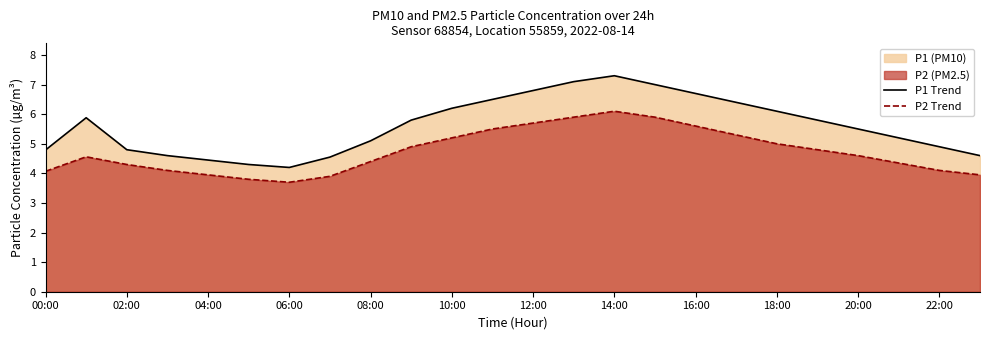

Is the value of P2 Trend at 23 greater than the value of P1 Trend at 23?

No